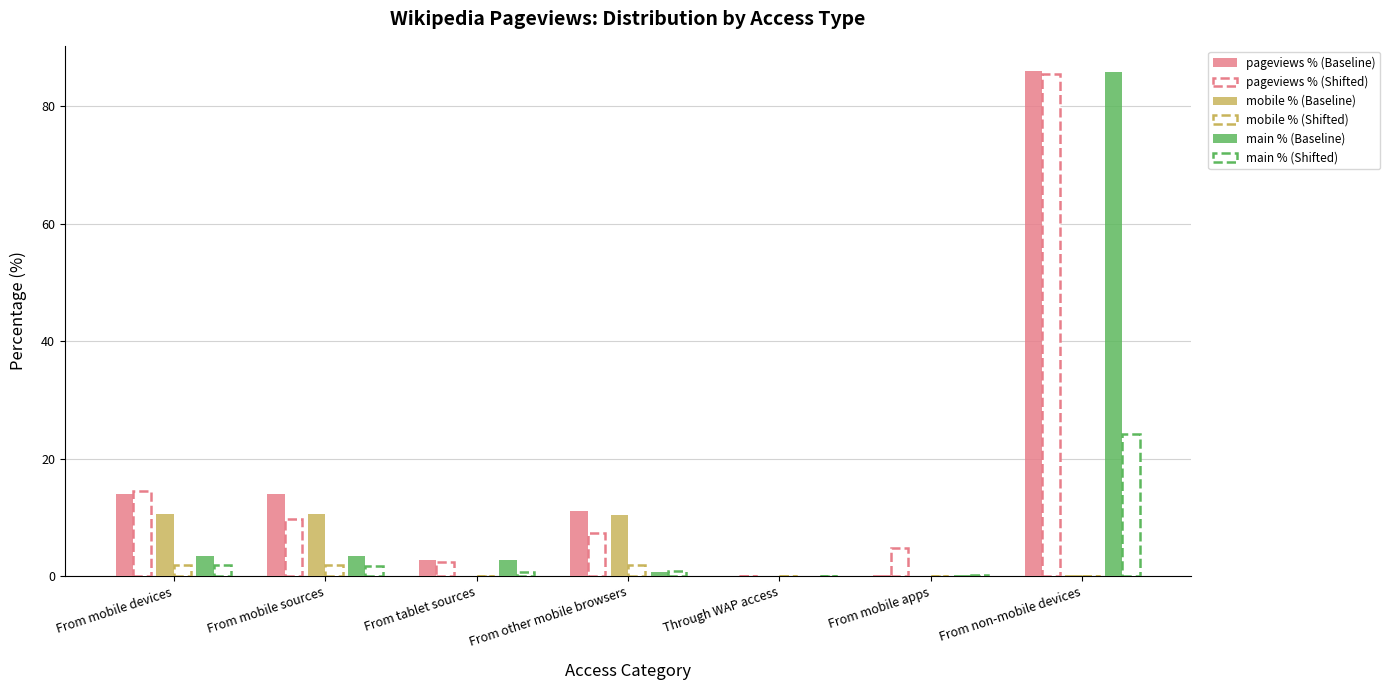

What is the sum of the main % (Shifted) values at From tablet sources and From mobile sources?

2.4